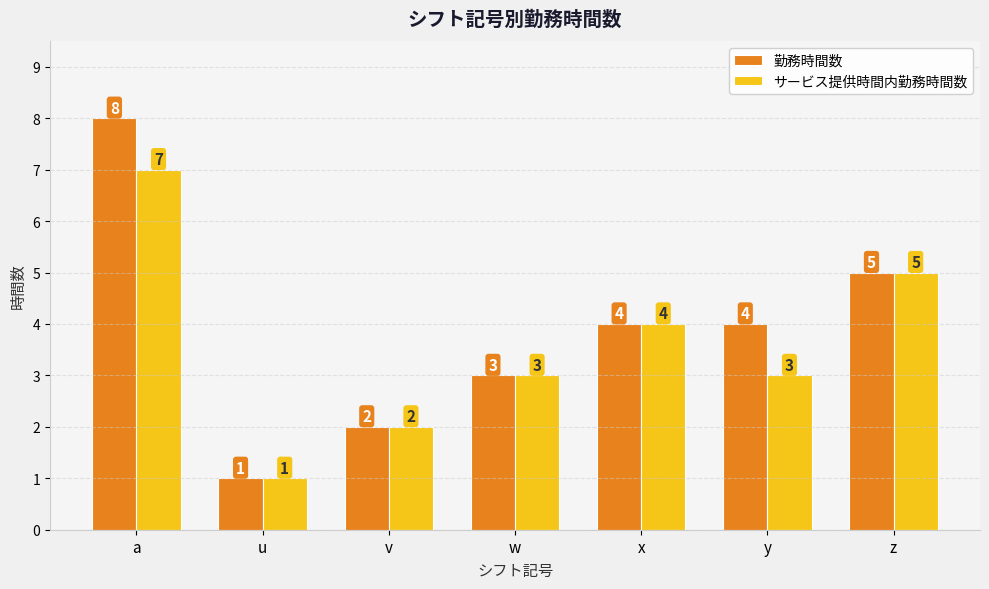

The 勤務時間数 series shows 2 at u. True or false?

False